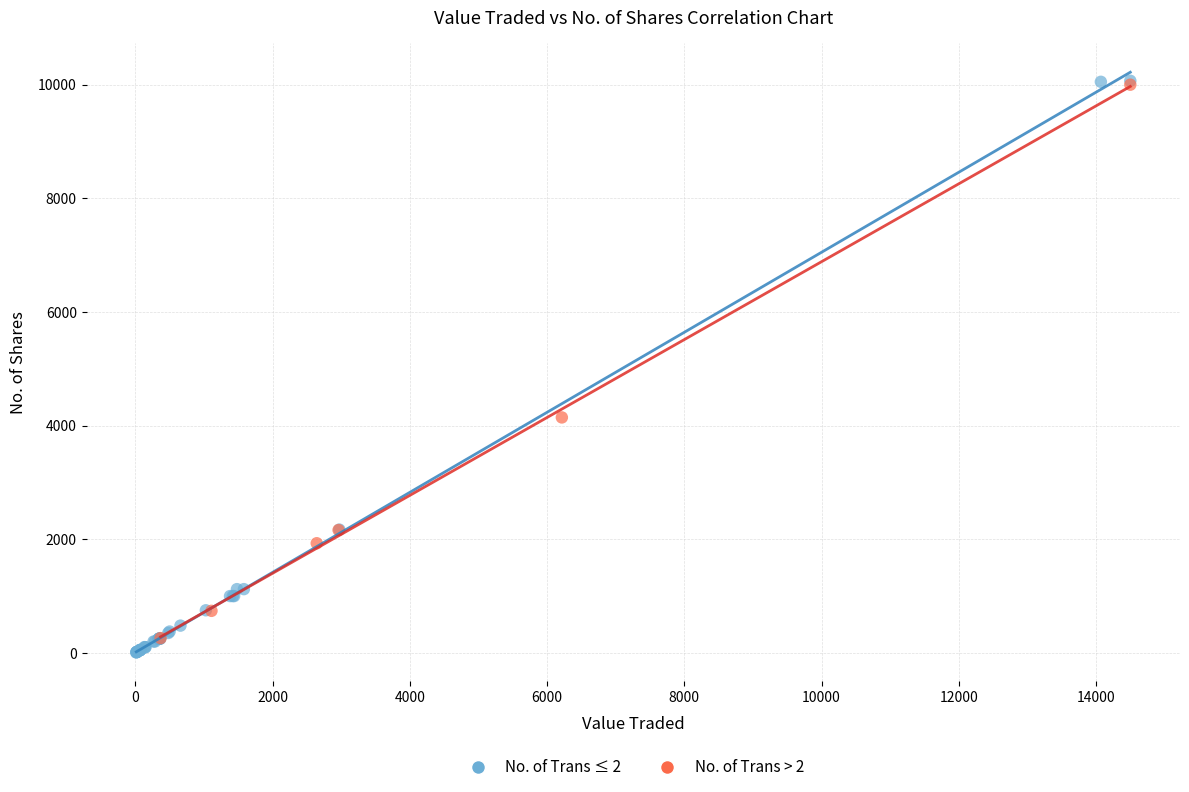

Which series has the widest spread of Y values?

No. of Trans ≤ 2